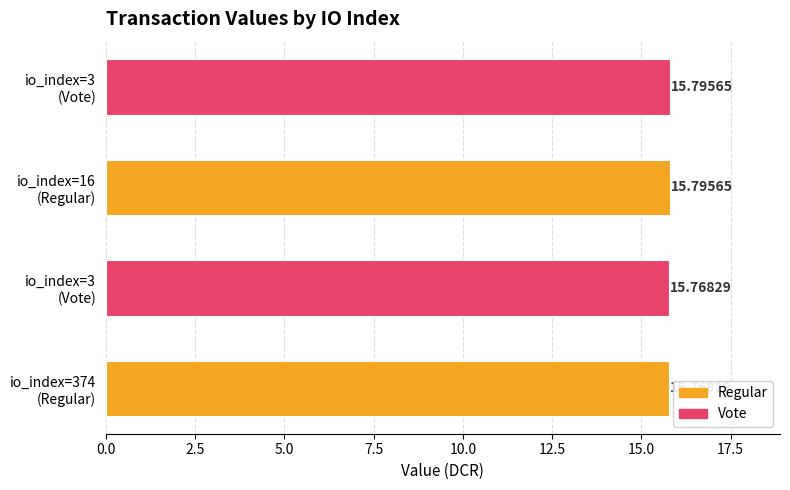

What is the sum of all Vote values?

31.6